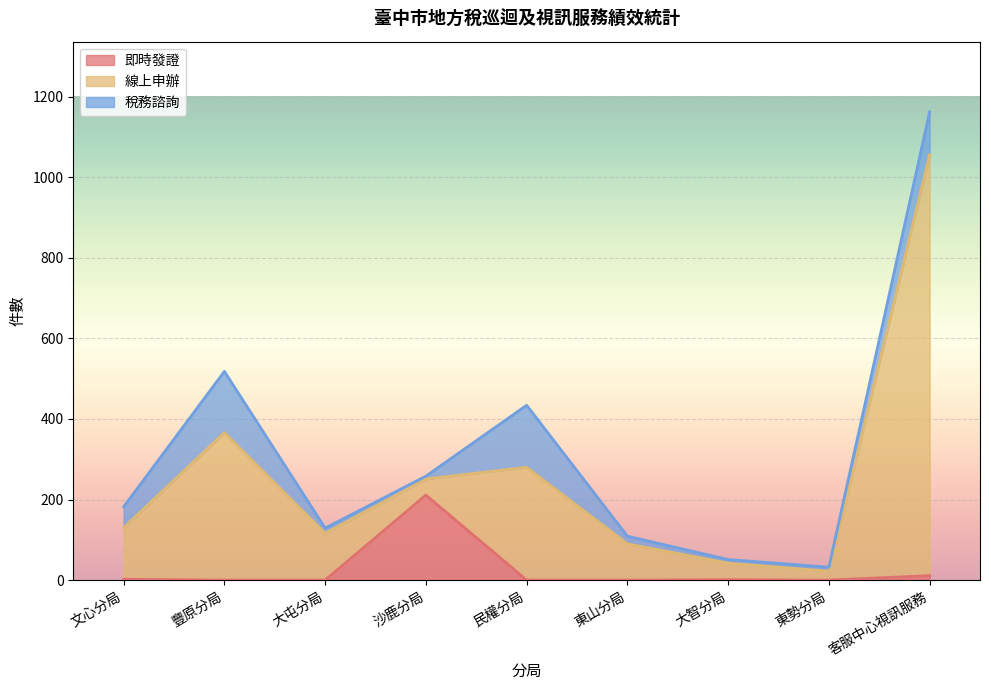

Rank the categories by 線上申辦 value from highest to lowest.

客服中心視訊服務, 豐原分局, 民權分局, 文心分局, 大屯分局, 東山分局, 大智分局, 沙鹿分局, 東勢分局